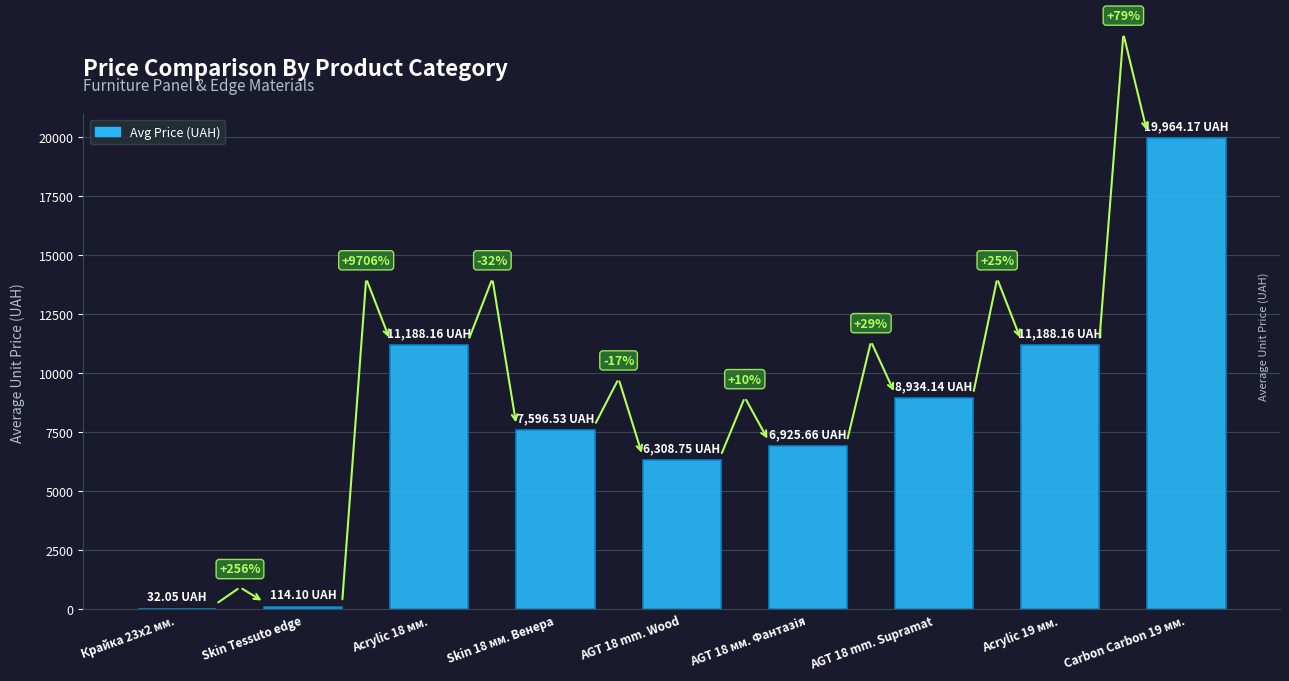

Are the bars horizontal?

No